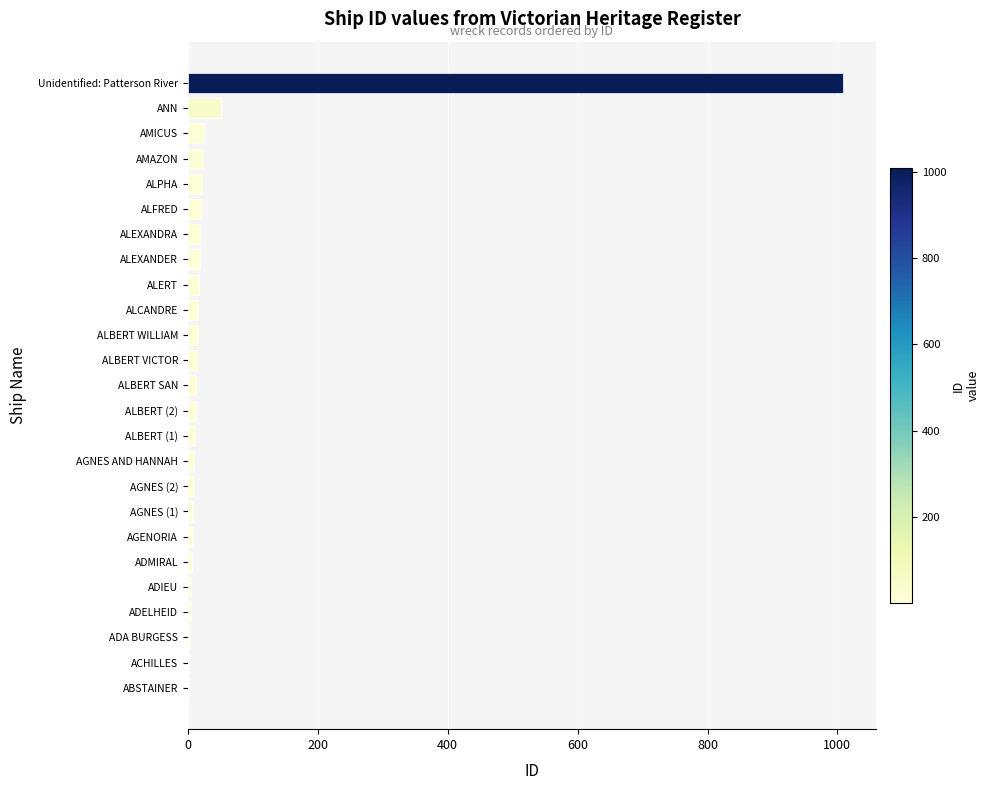

What is the sum of all values?

1339